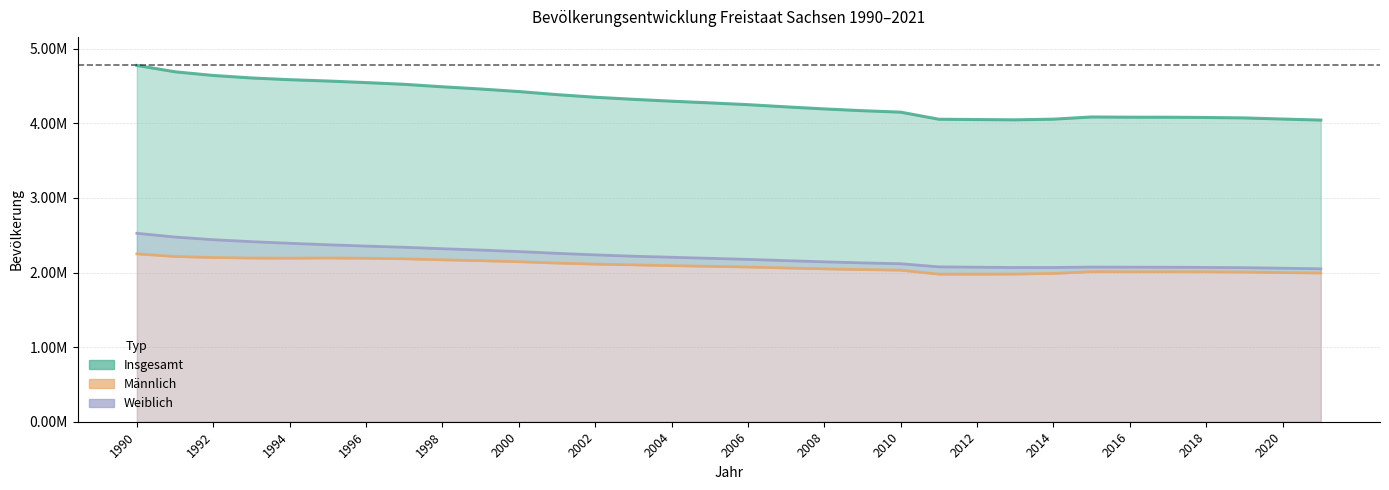

What is the total value across all series at 2009?

8337464